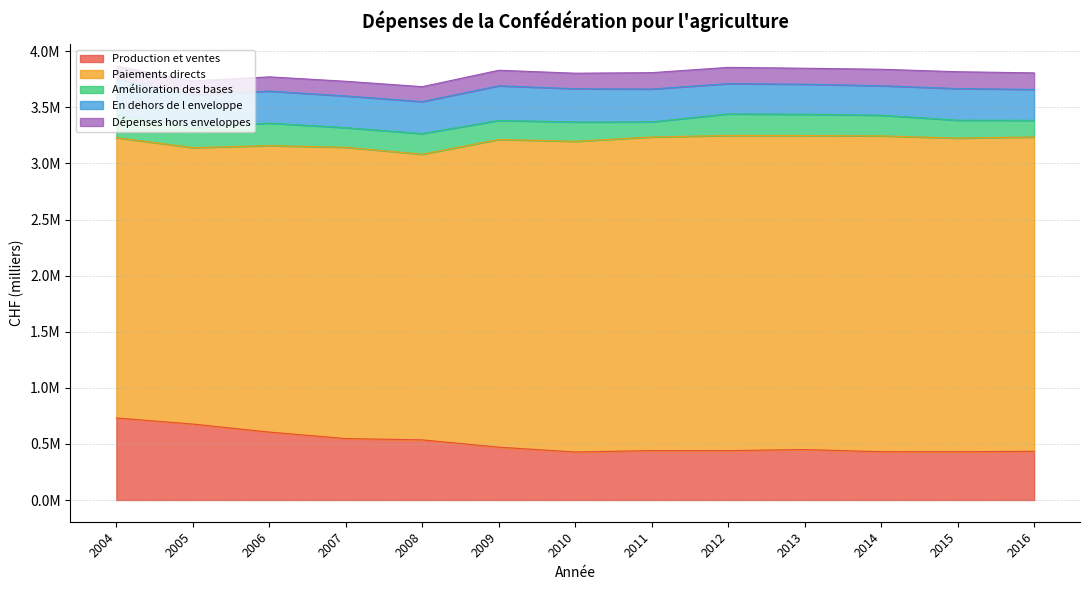

At which label does Dépenses hors enveloppes reach its minimum?

2004